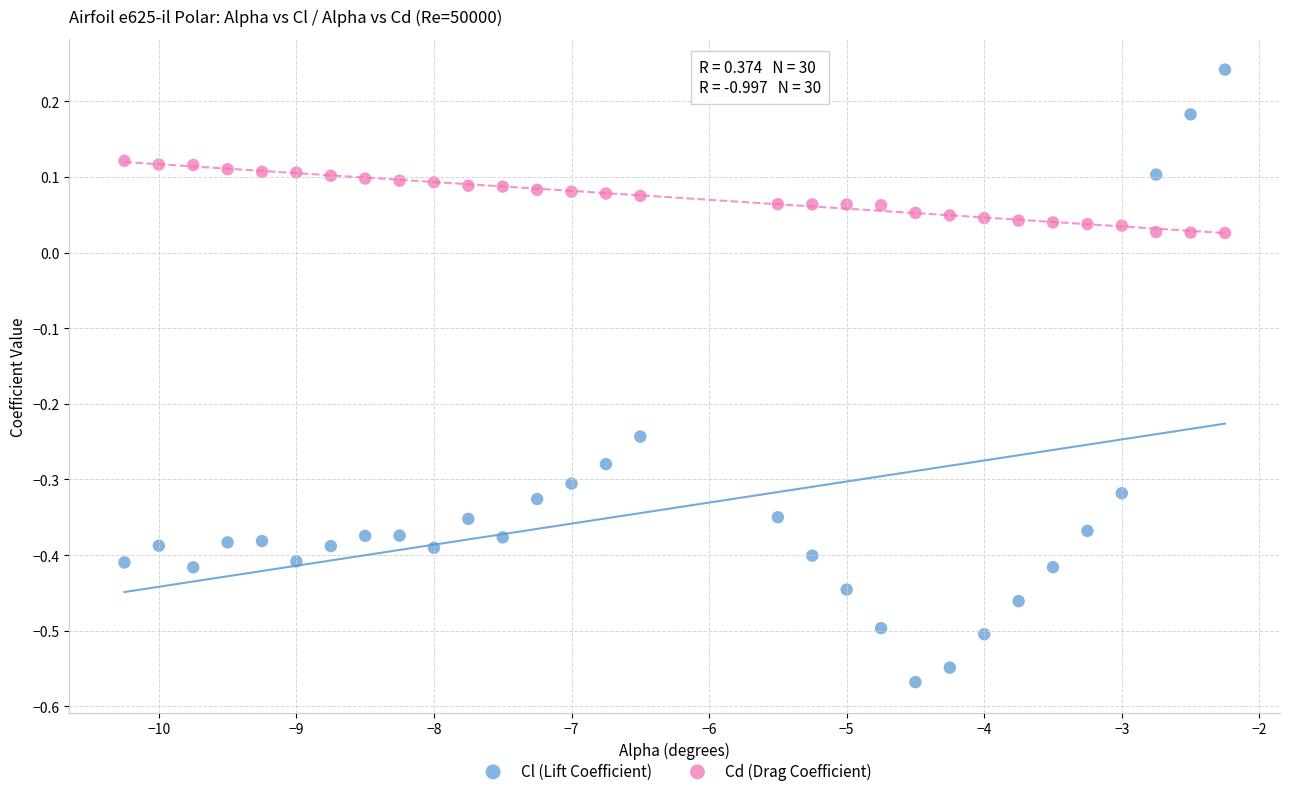

What is the X range (max minus min) for the scatter plot?

8.0